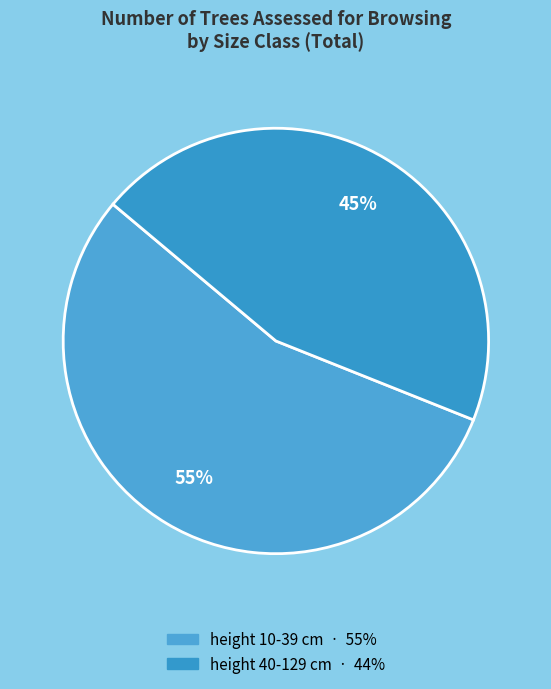

How many slices are in this pie chart?

2